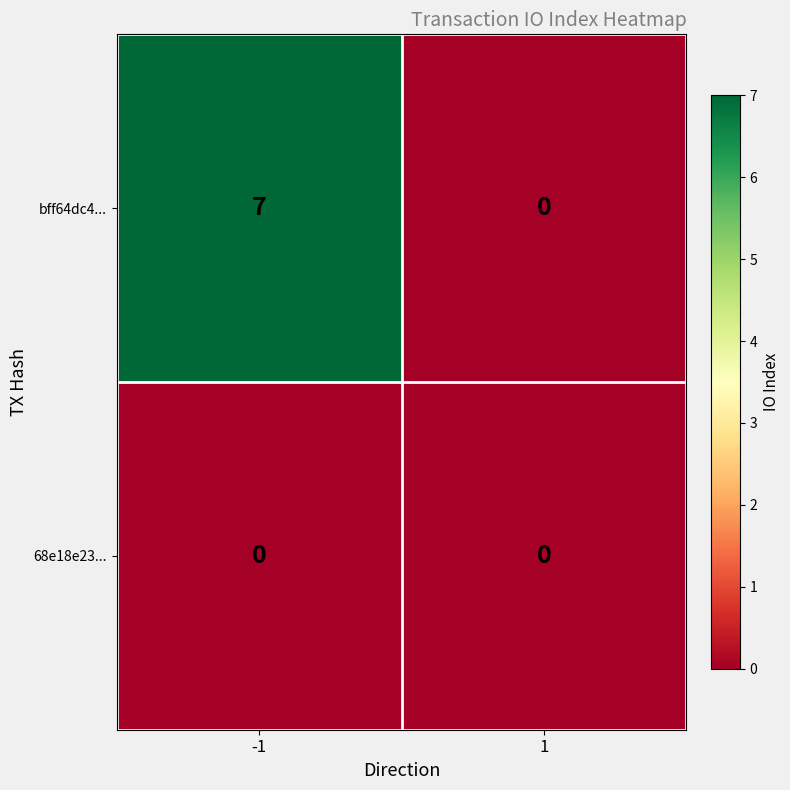

At which category is the sum across all series the highest?

-1